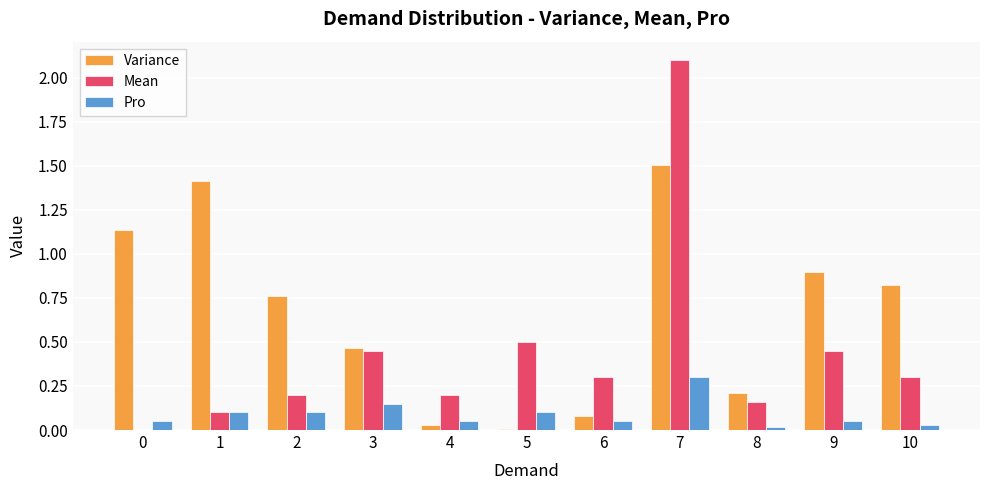

At which category is the sum across all series the highest?

7